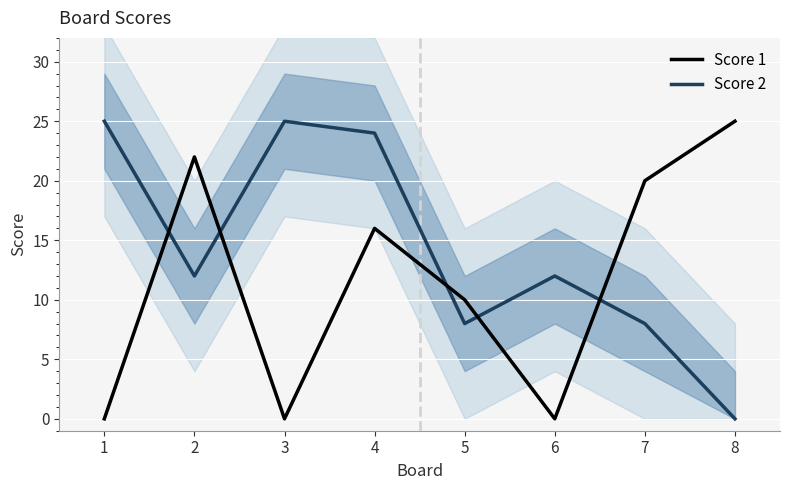

At which category does Score 1 reach its first local peak?

2